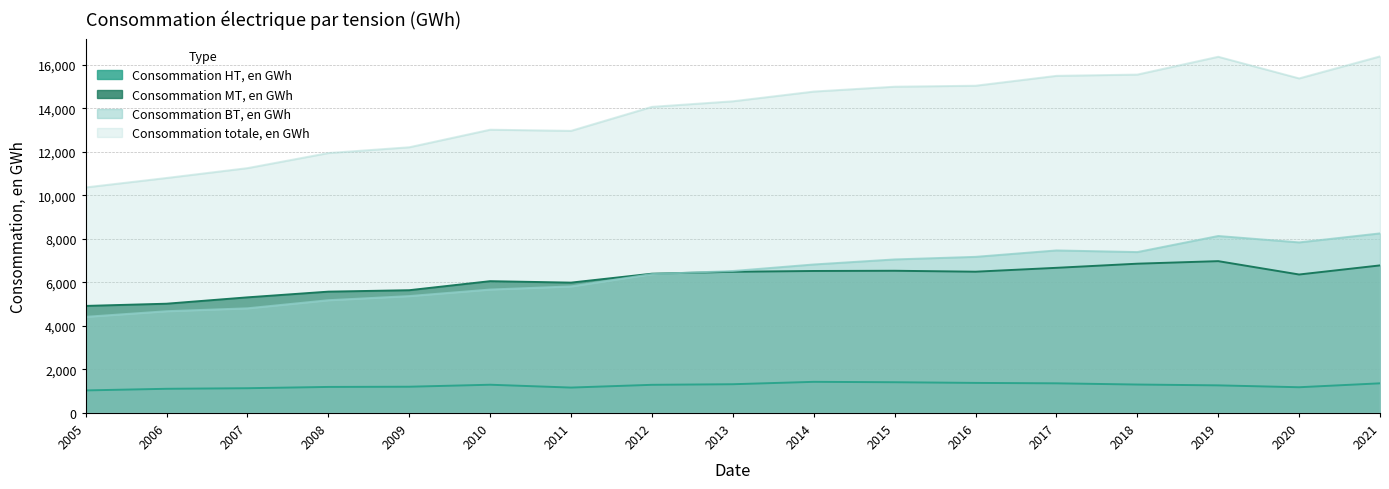

What are all the series names shown in the legend?

Consommation HT, en GWh, Consommation MT, en GWh, Consommation BT, en GWh, Consommation totale, en GWh